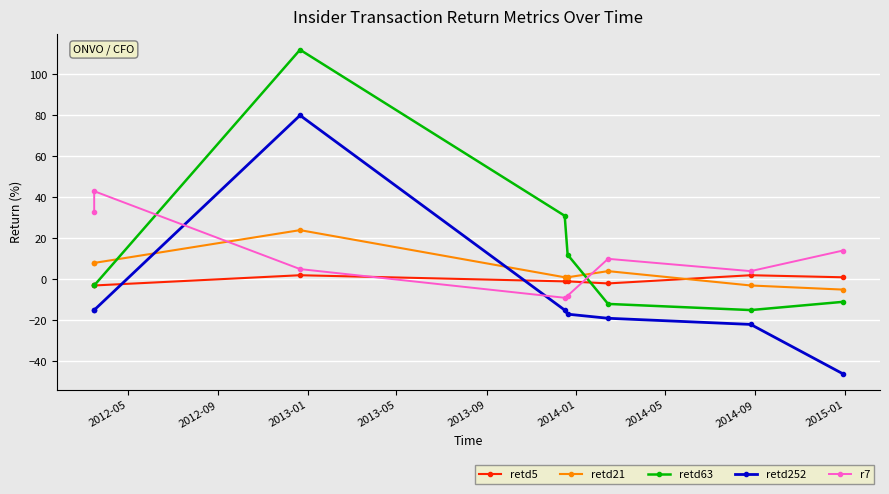

True or false: retd63 has more than 2 points higher than both neighbors.

False